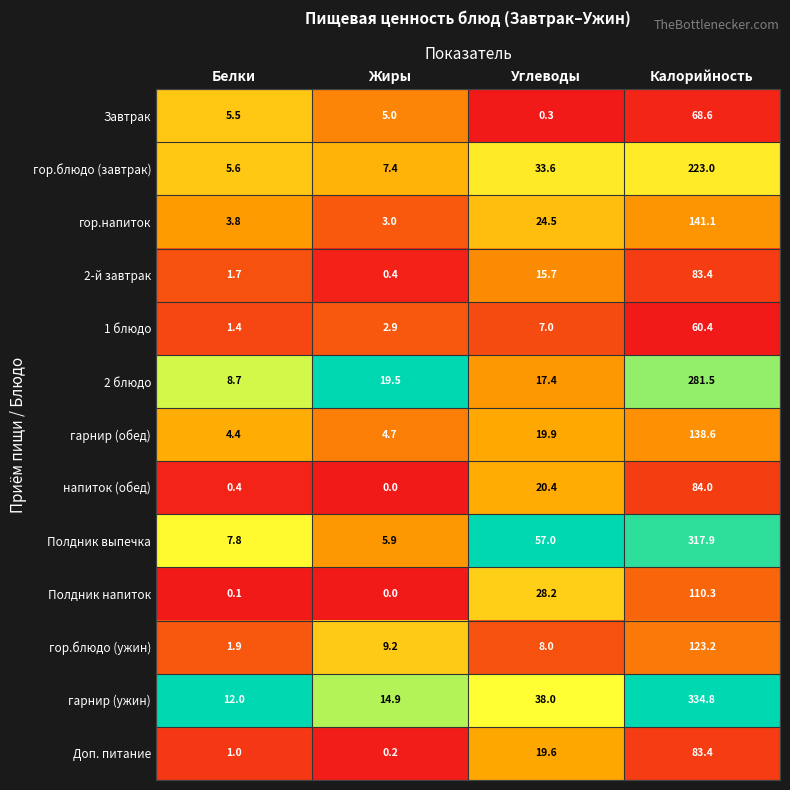

How many categories are shown in the chart?

4